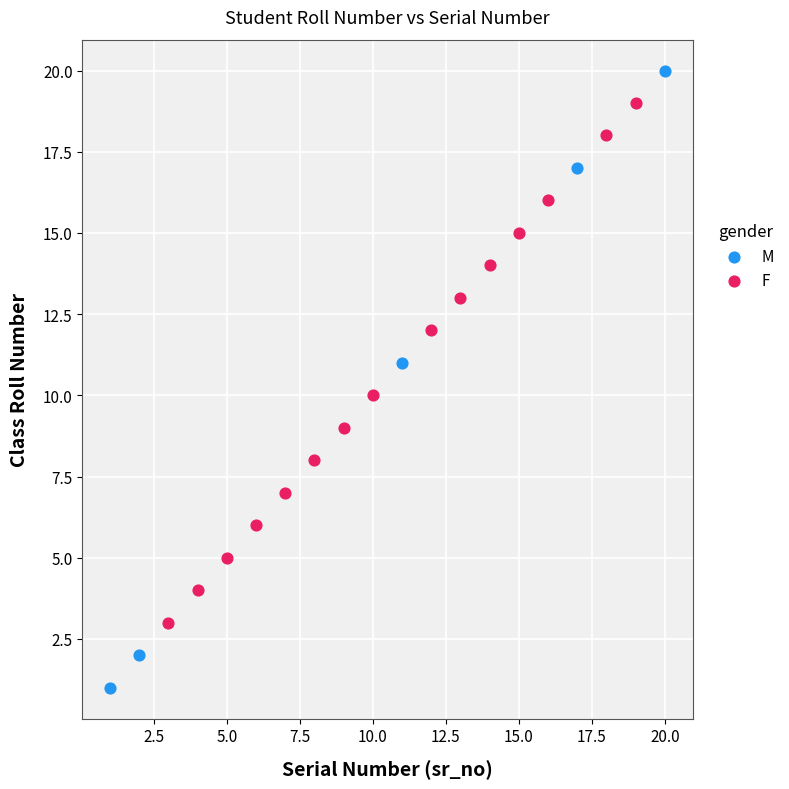

Which series contains the lowest Y value?

M